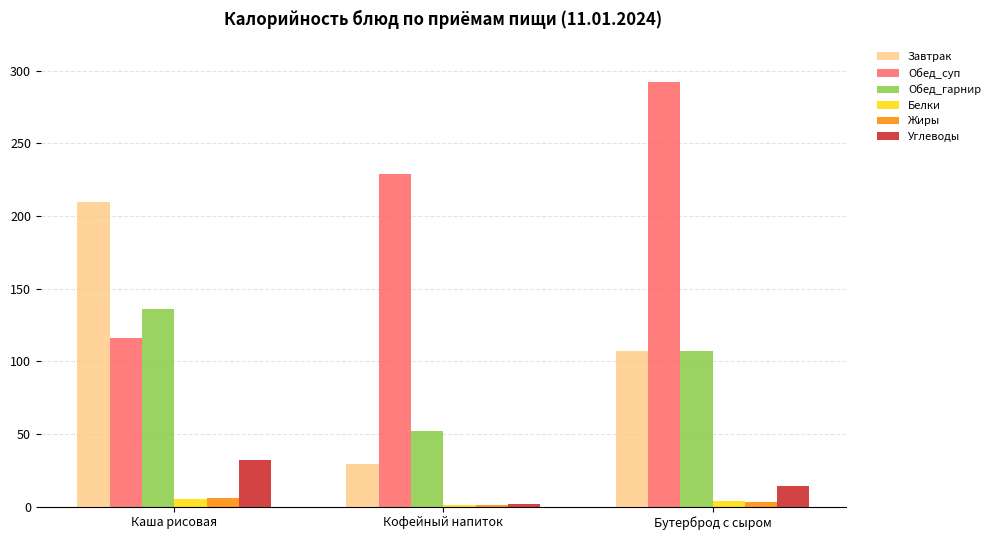

Where is Обед_гарнир nearest to the value 94?

Бутерброд с сыром